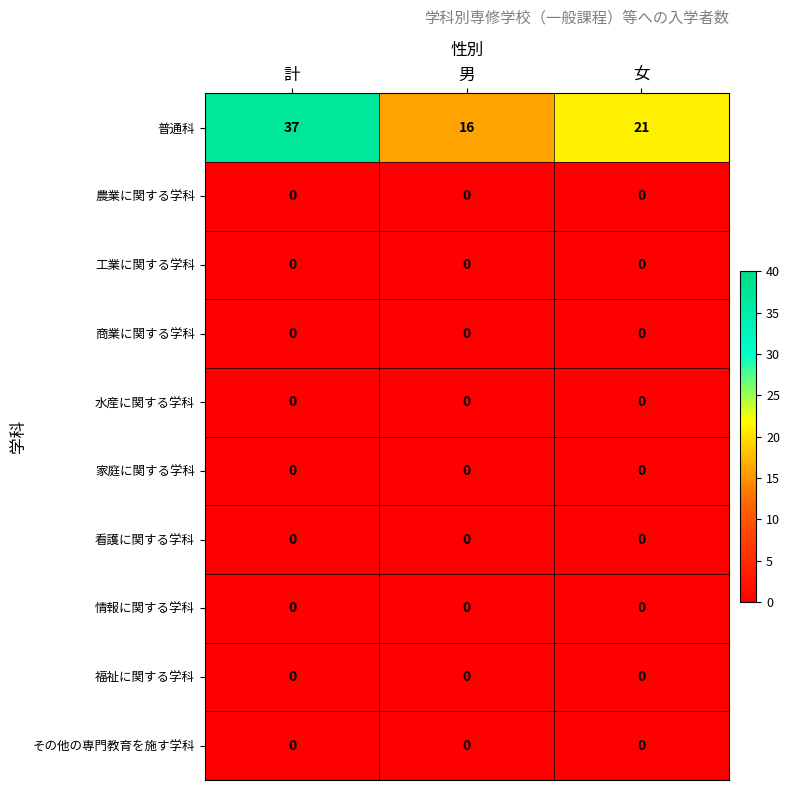

Which series has the largest range (max minus min)?

普通科